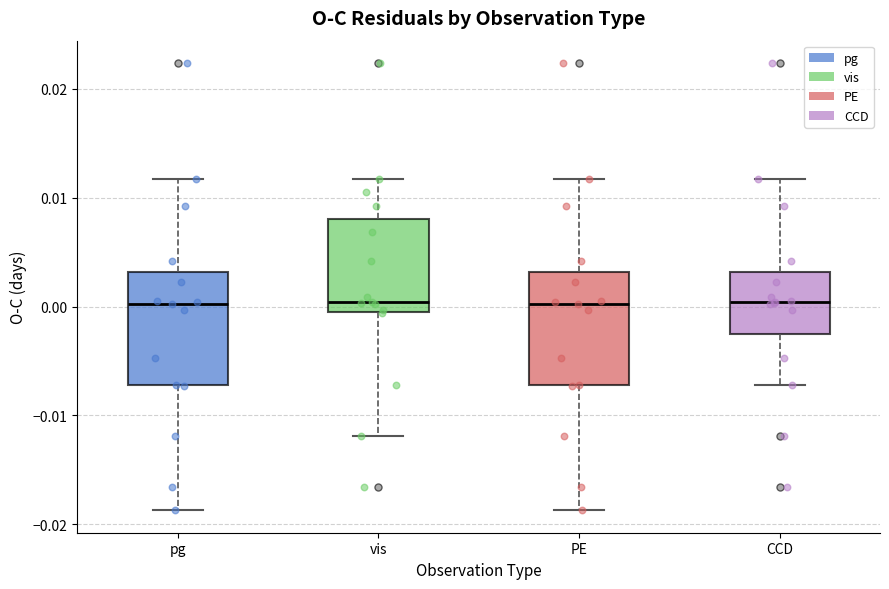

Reading left to right, read every box against the y-axis: the position of its median line, the range the box covers, and the ends of its whiskers. The values are not printed on the chart, so give them approximately, as read against the axis.

pg: median 0.000, box -0.007 to 0.003, whiskers -0.019 to 0.012
vis: median 0.000 (just above the box's lower edge), box 0.000 to 0.008, whiskers -0.012 to 0.012
PE: median 0.000, box -0.007 to 0.003, whiskers -0.019 to 0.012
CCD: median 0.000, box -0.003 to 0.003, whiskers -0.007 to 0.012